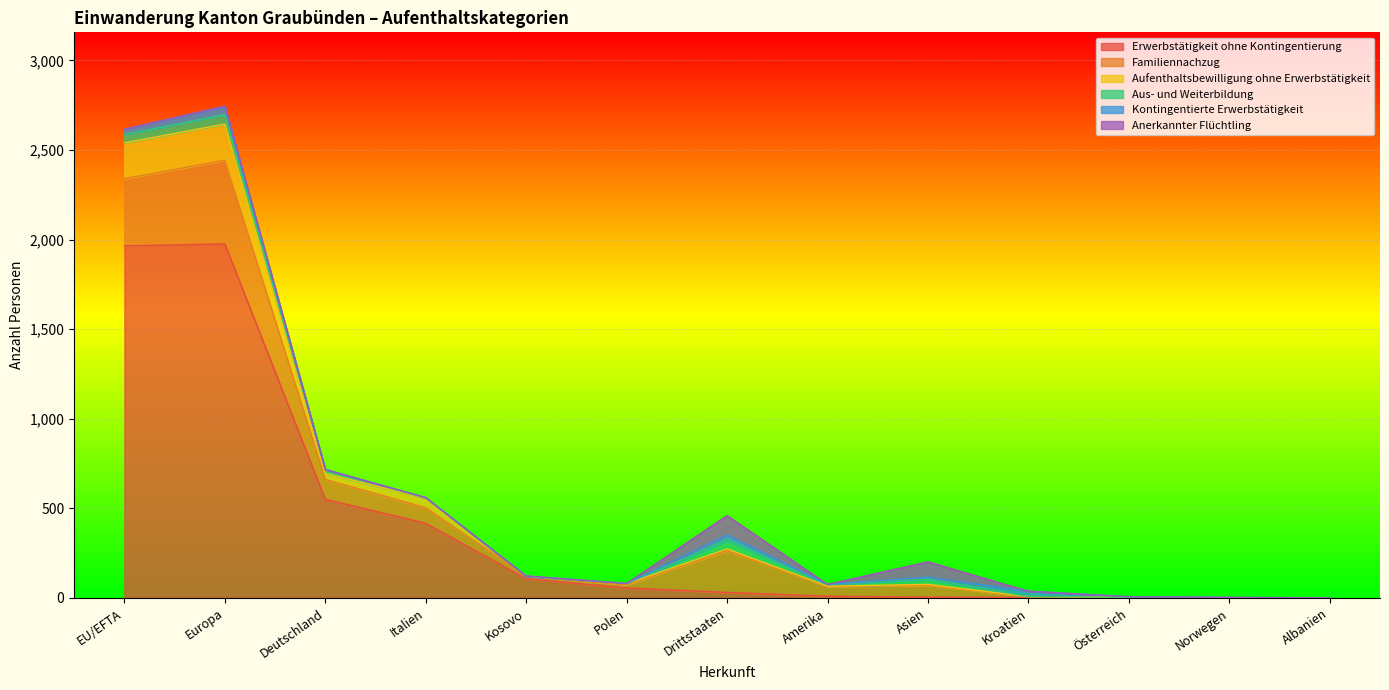

Which series changed the most between EU/EFTA and Amerika?

Erwerbstätigkeit ohne Kontingentierung